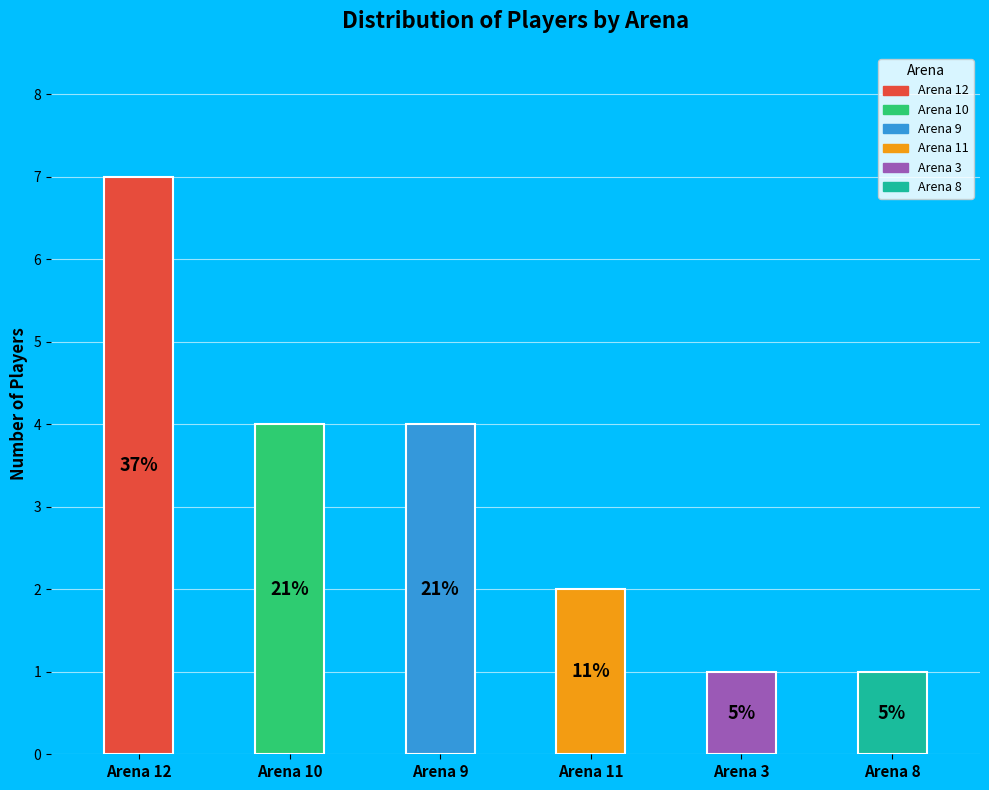

To the nearest percent, what percentage of the pie is Arena 9?

21%